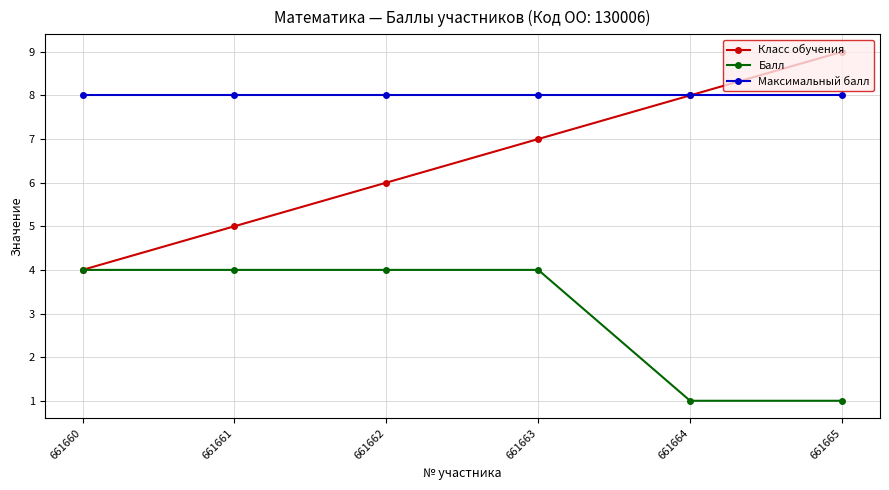

True or false: Балл has more than 2 interior local peaks.

False